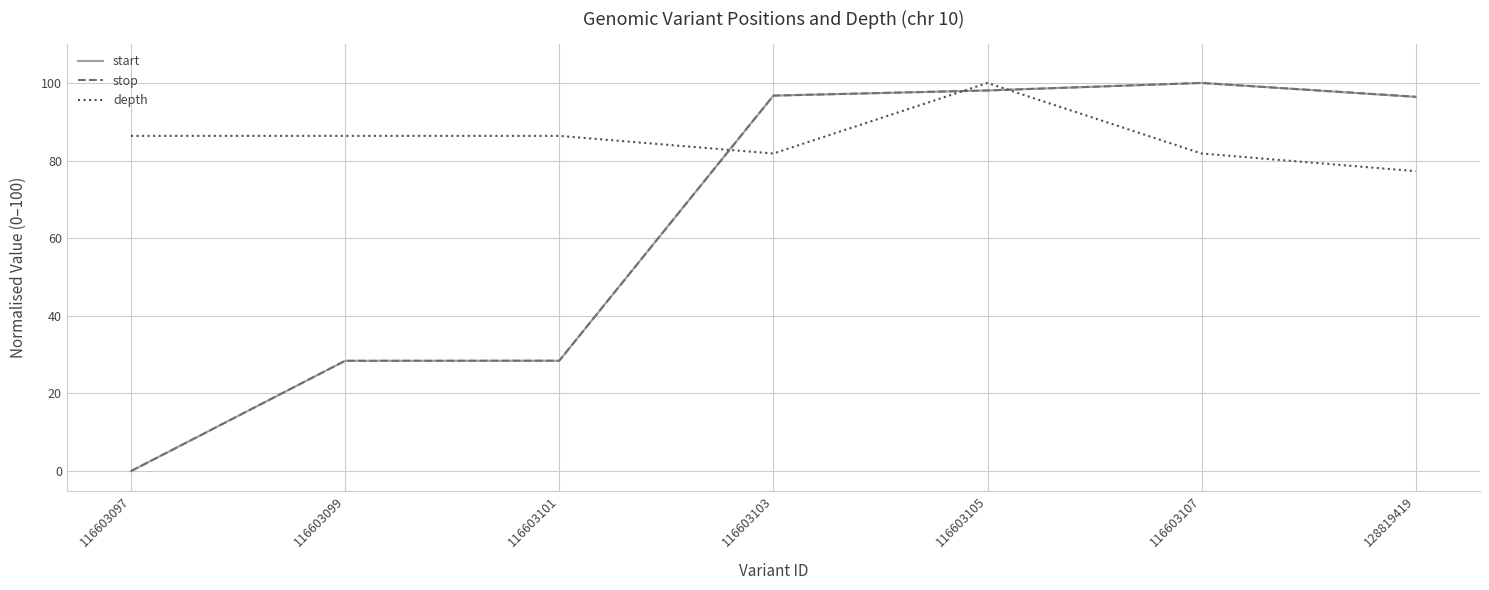

At how many categories does at least one series exceed 59?

7